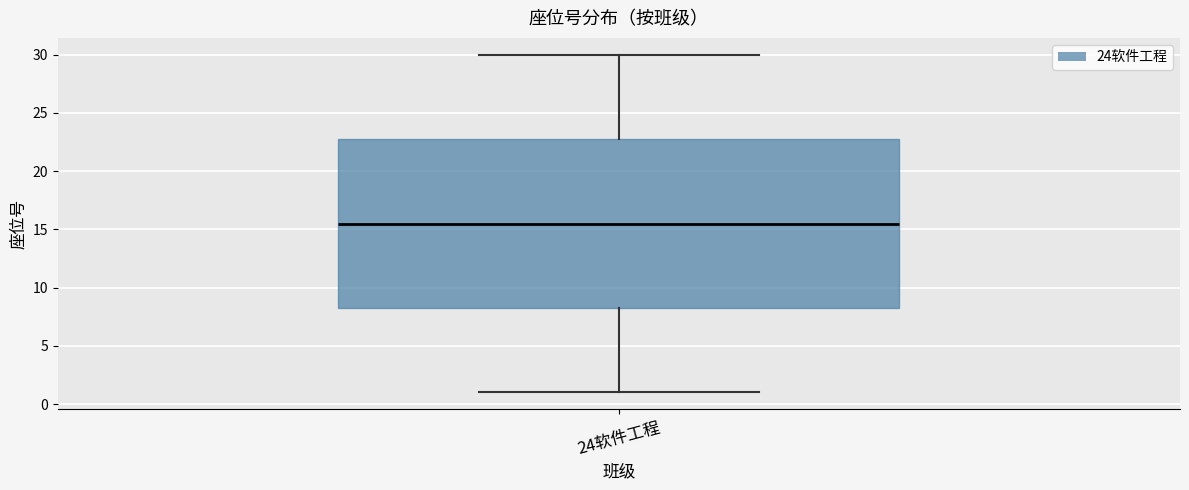

Read this box plot against the y-axis: the position of the median line, the range covered by the box, and the ends of both whiskers. The values are not printed on the chart, so give them approximately, as read against the axis.

median 15.5, box 8.5 to 23.0, whiskers 1.0 to 30.0